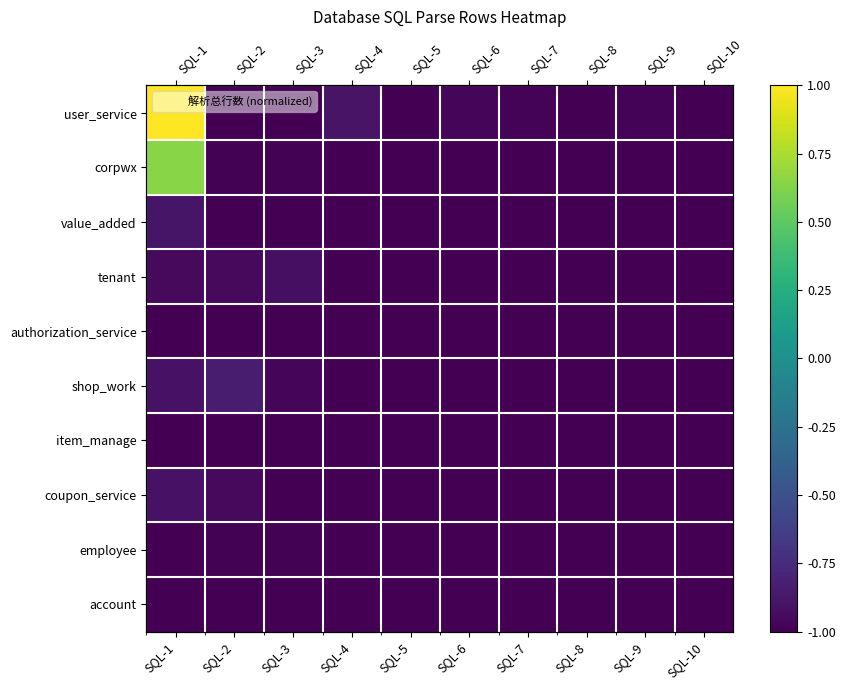

Rank the categories by employee value from lowest to highest.

SQL-4, SQL-5, SQL-6, SQL-7, SQL-8, SQL-9, SQL-10, SQL-1, SQL-3, SQL-2